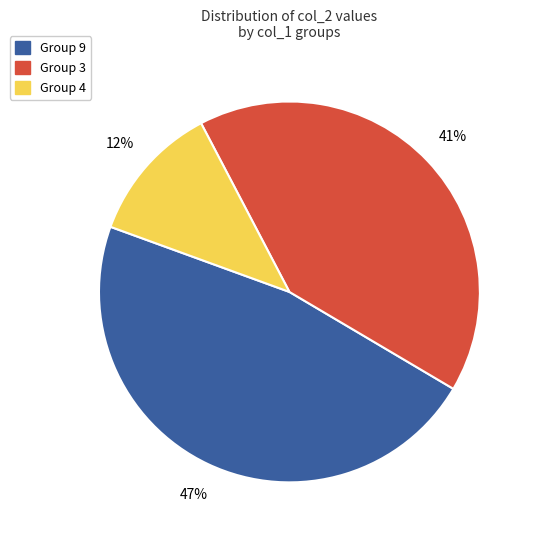

To the nearest percent, what is the difference between the Group 9 and Group 4 slice percentages?

35%